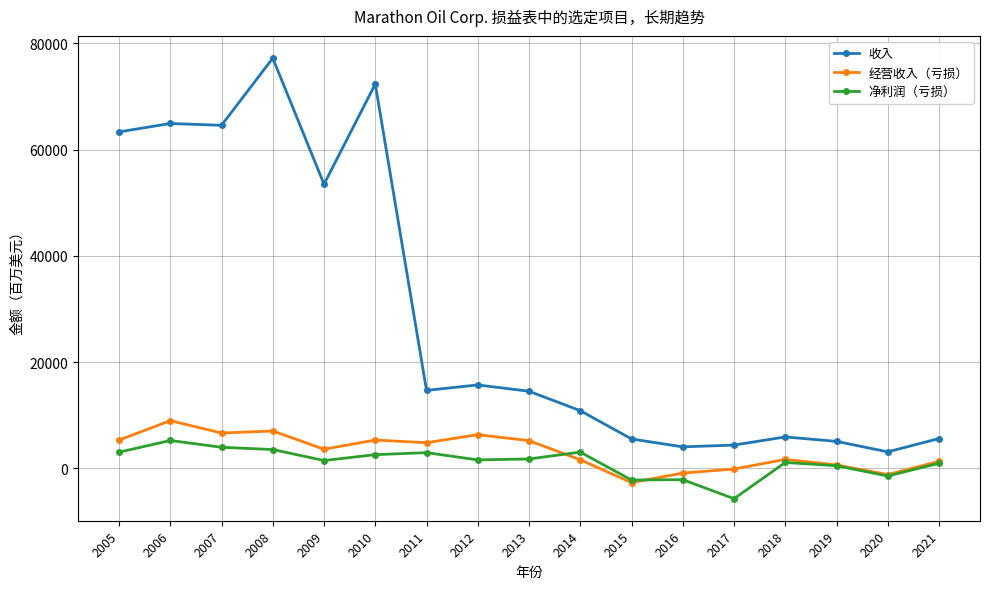

The 收入 series shows 33767 at 2006. True or false?

False